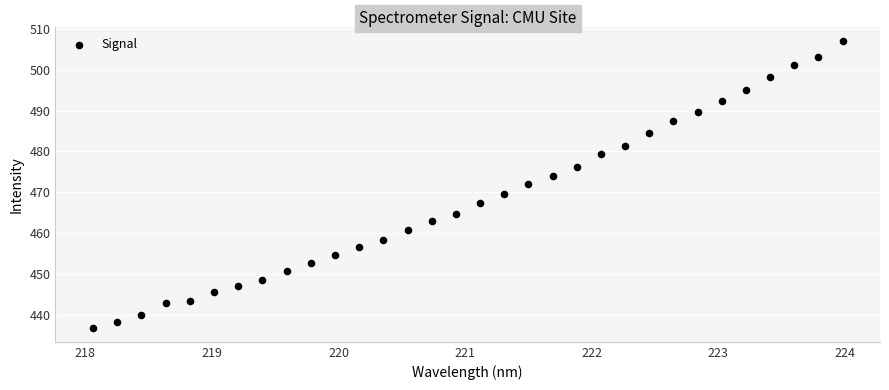

What is the range of X values (max minus min)?

5.9